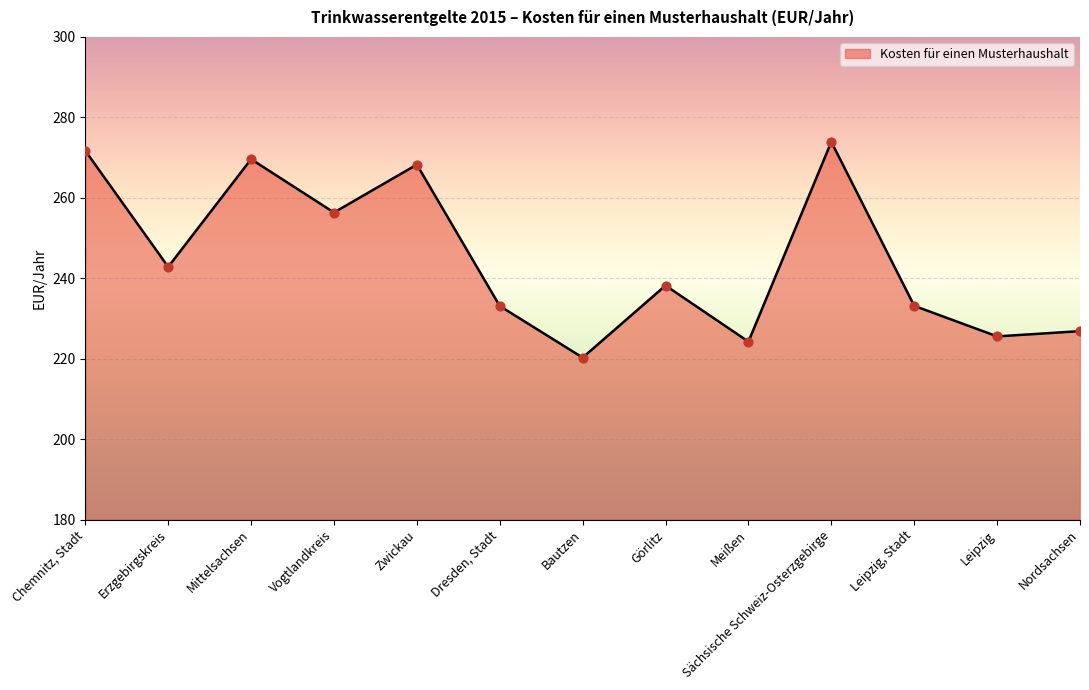

Between Görlitz and Mittelsachsen, which is larger?

Mittelsachsen